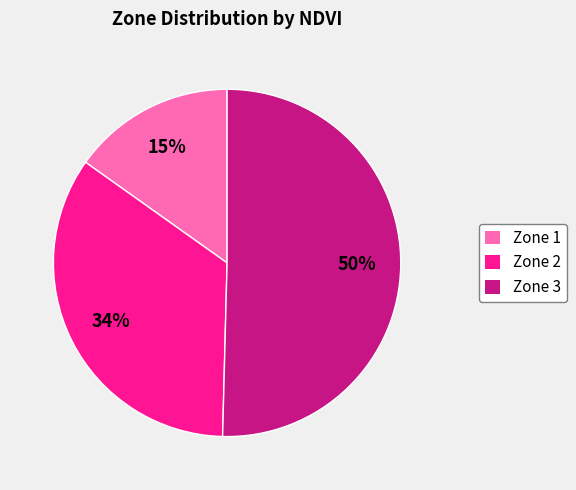

Rank the categories by value from highest to lowest.

Zone 3, Zone 2, Zone 1